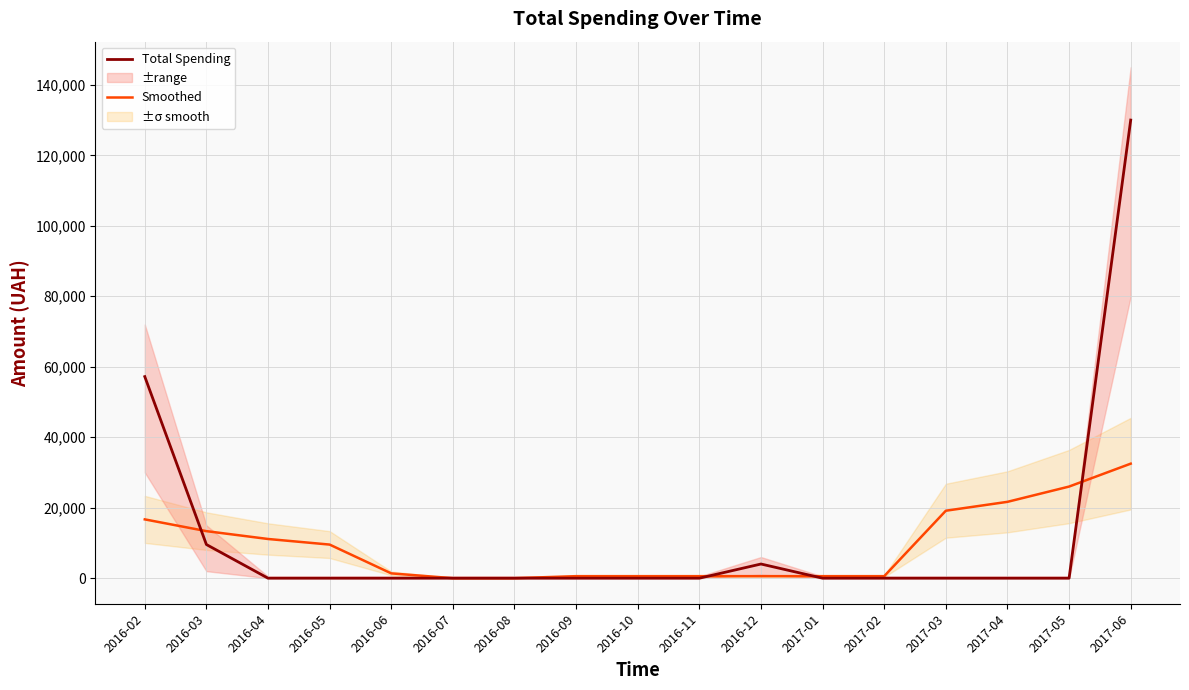

What is the difference between the second highest and second lowest values in the Smoothed series?

26000.0